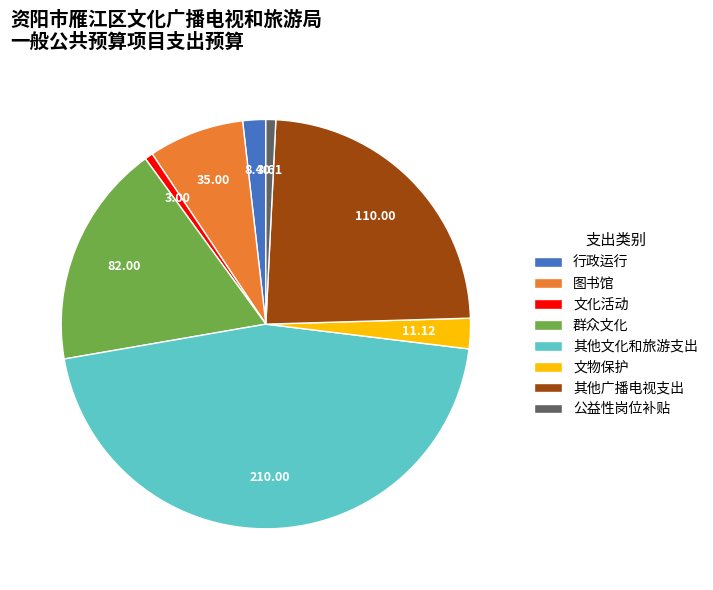

Is the sum of 文化活动 and 文物保护 greater than half?

No